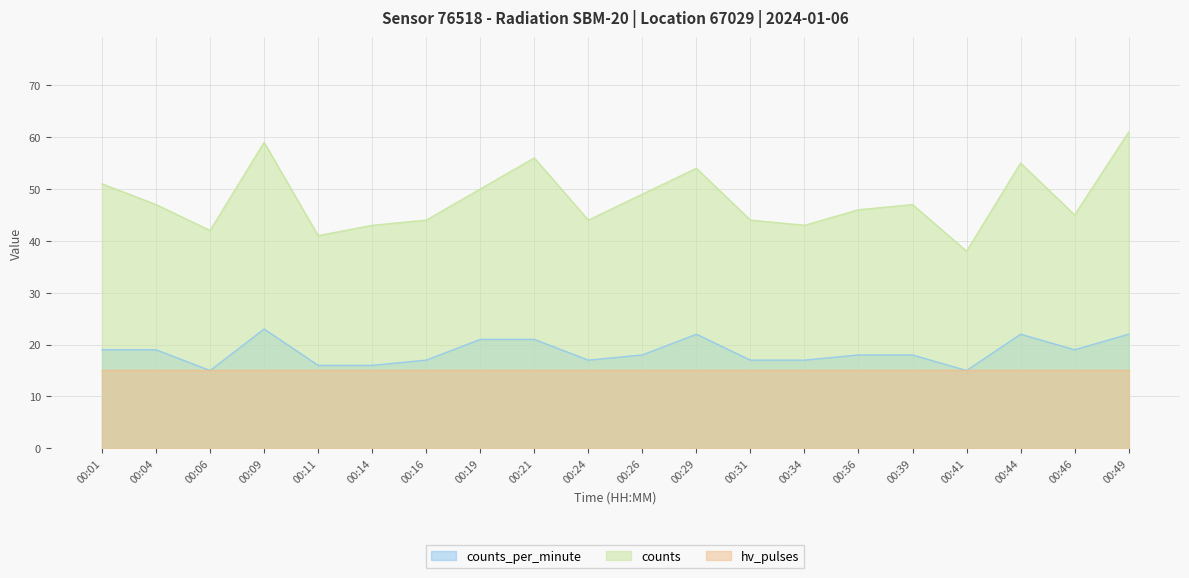

Count the number of categories in the chart.

20